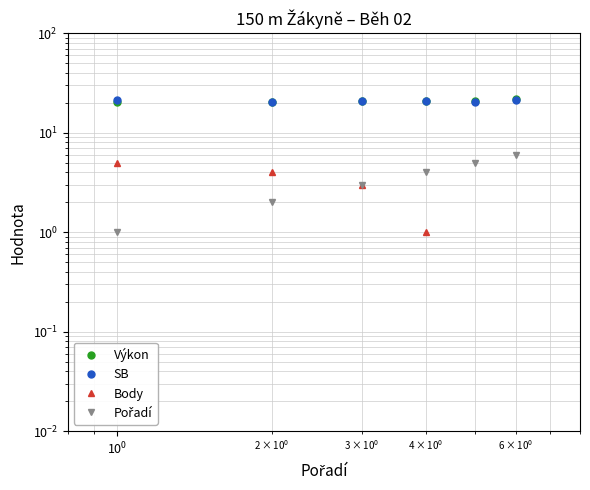

How many lines are shown in the chart?

4